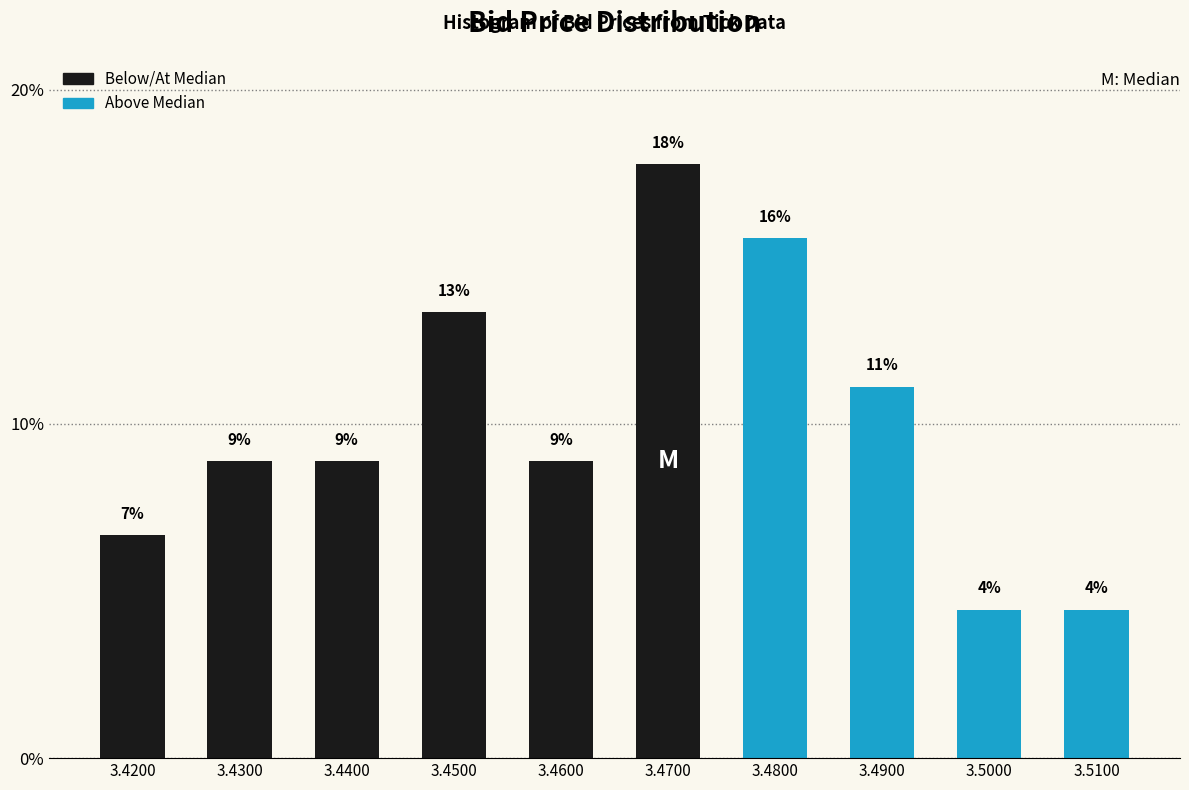

How many bars are there in total?

10